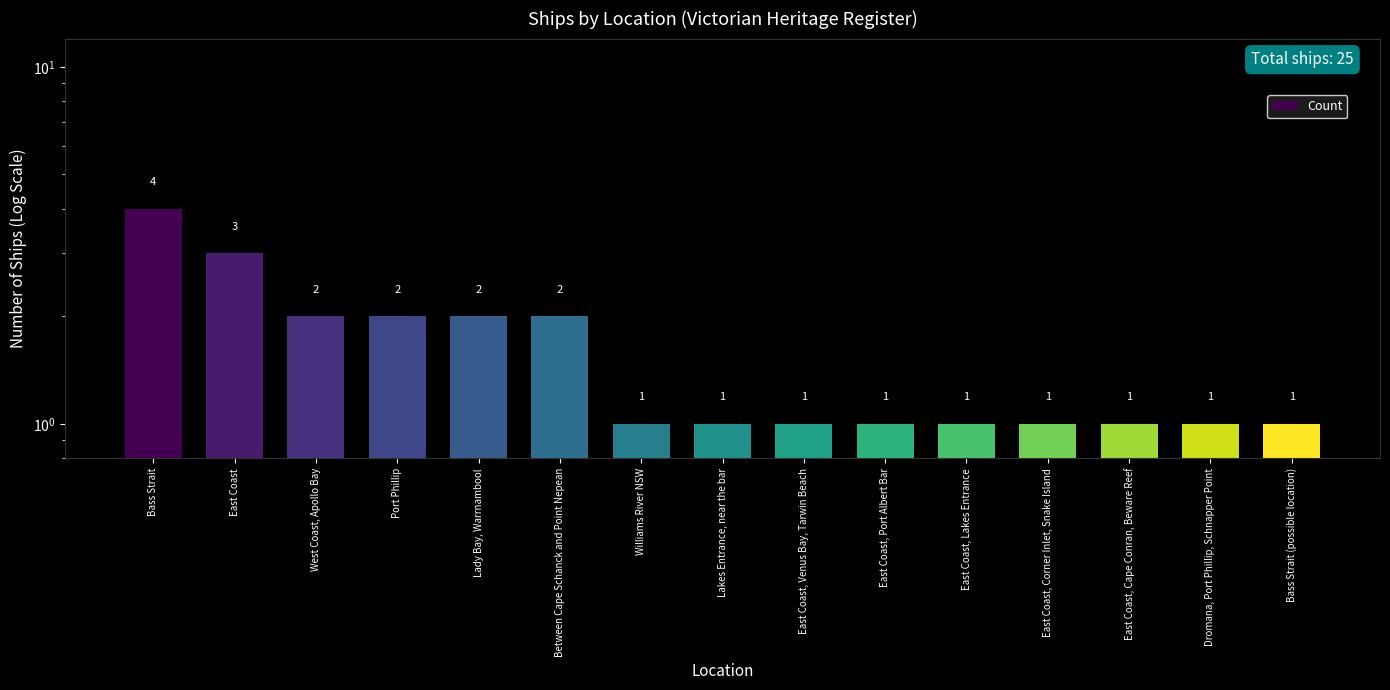

At which label is the value closest to 2?

West Coast, Apollo Bay